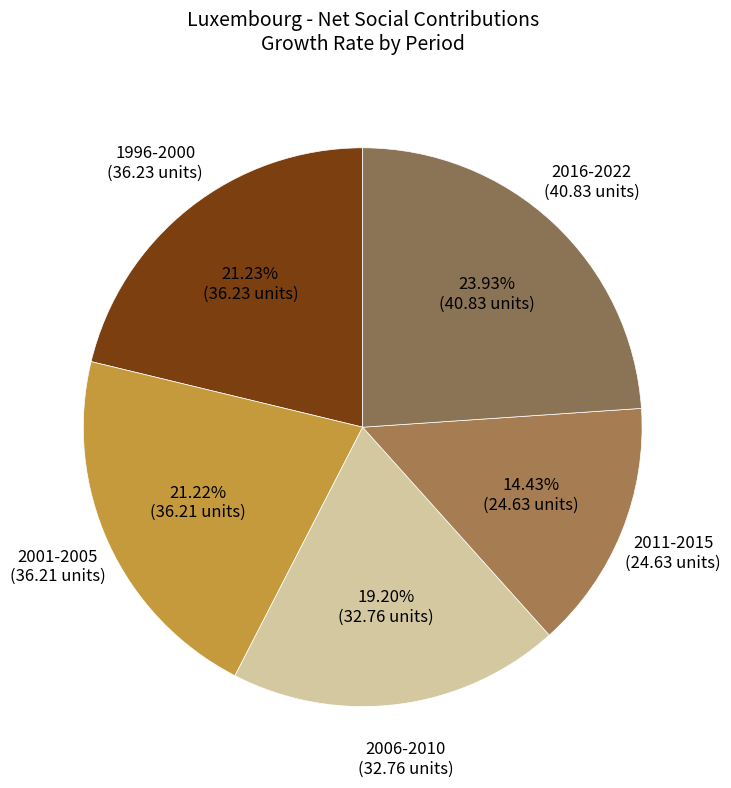

Does 2011-2015 represent more than half of the total?

No